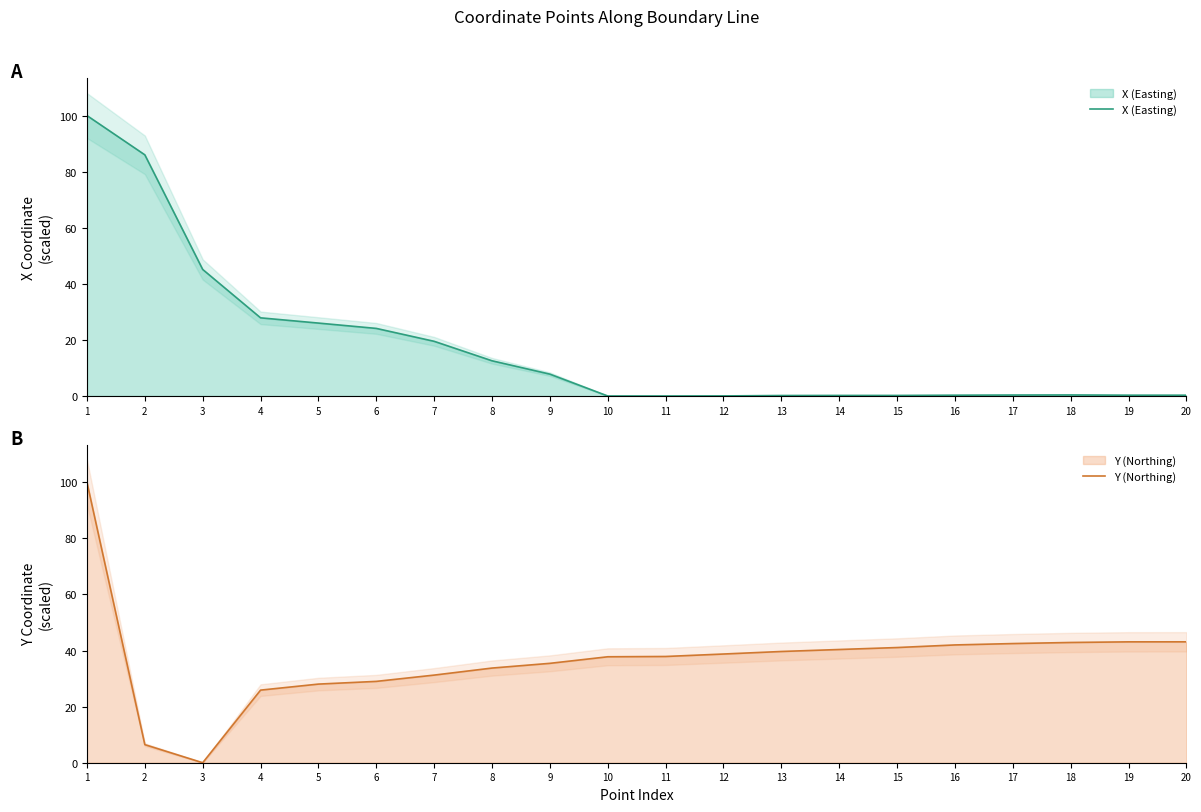

What is the sum of the X (Easting) values at 8 and 6?

36.7